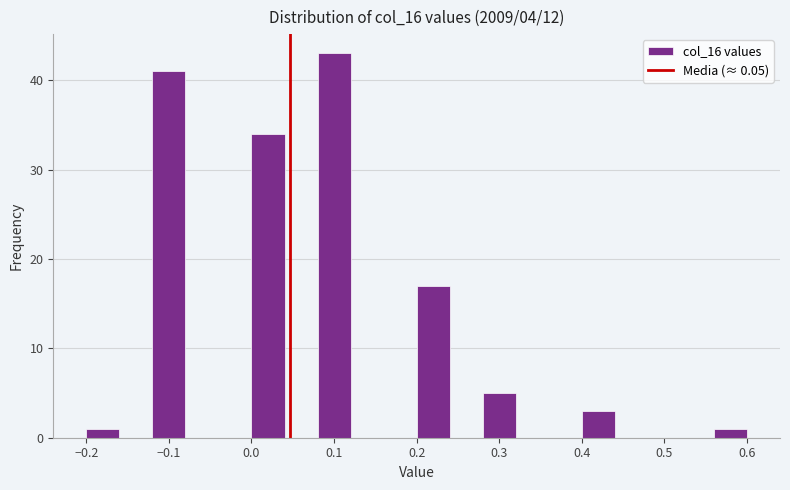

Reading left to right, transcribe this chart: for each bar, give the range it covers on the x-axis and its height. The values are not printed on the chart, so give them approximately, as read against the axis.

-0.20 to -0.16: 1
-0.16 to -0.12: 0
-0.12 to -0.08: 41
-0.08 to -0.04: 0
-0.04 to 0.00: 0
0.00 to 0.04: 34
0.04 to 0.08: 0
0.08 to 0.12: 43
0.12 to 0.16: 0
0.16 to 0.20: 0
0.20 to 0.24: 17
0.24 to 0.28: 0
0.28 to 0.32: 5
0.32 to 0.36: 0
0.36 to 0.40: 0
0.40 to 0.44: 3
0.44 to 0.48: 0
0.48 to 0.52: 0
0.52 to 0.56: 0
0.56 to 0.60: 1